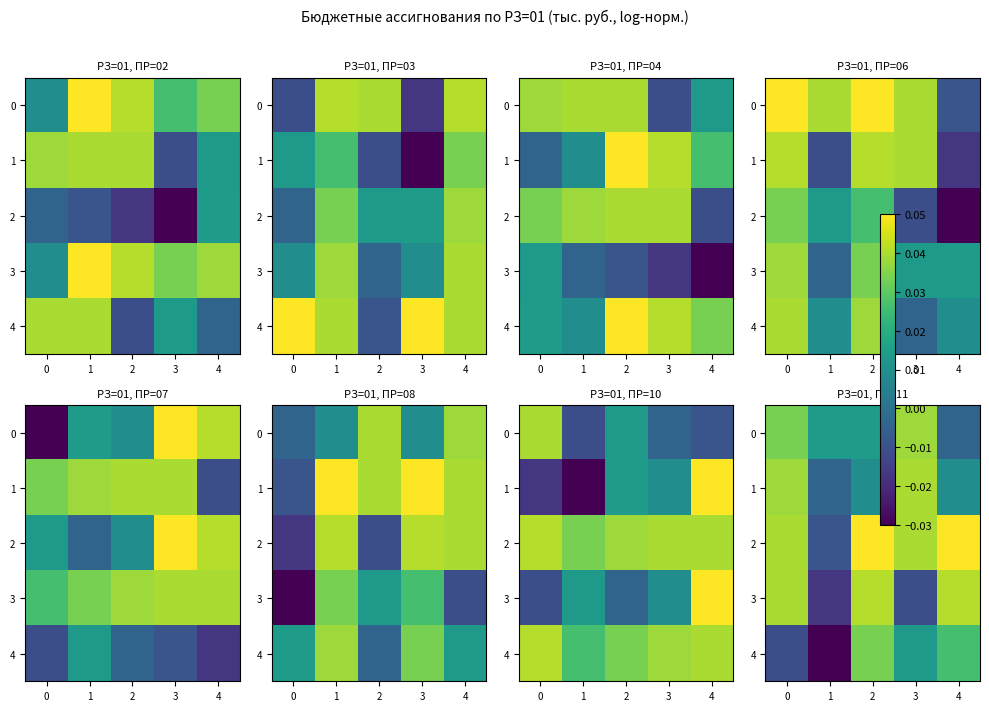

Where does the 4 series first go above 0?

2